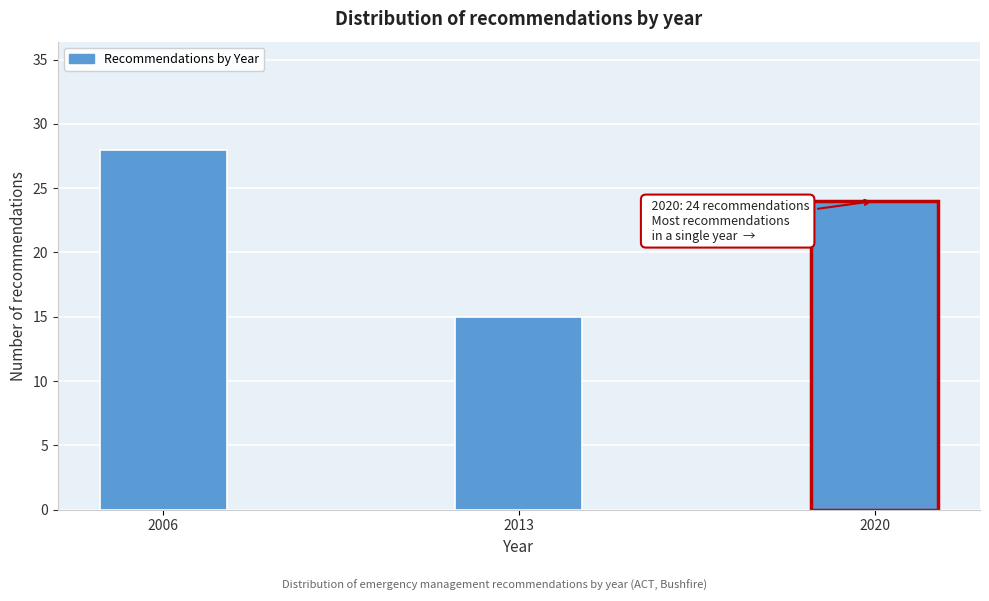

Reading left to right, what are all the values shown in this chart?

2006=28	2013=15	2020=24